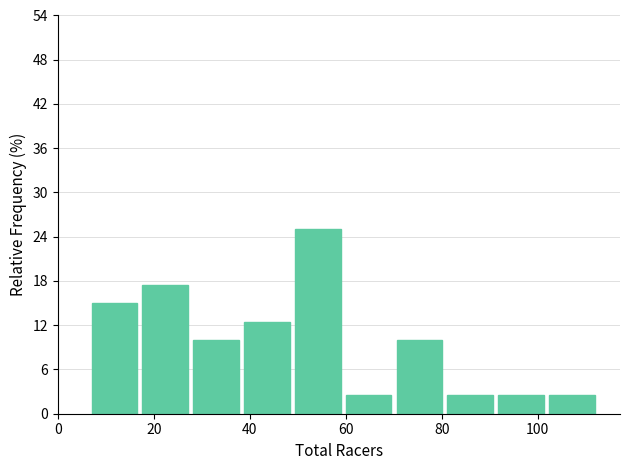

What is the height of the bar covering 91.8 to 102.4 on the x-axis? Neither the bar edges nor the heights are printed on the chart, so give them approximately, as read against the axes.

3